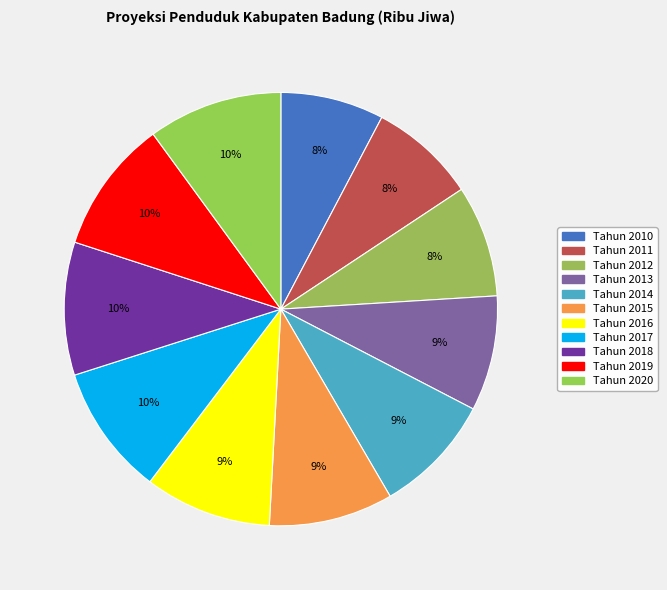

Which slice is the smallest?

Tahun 2010